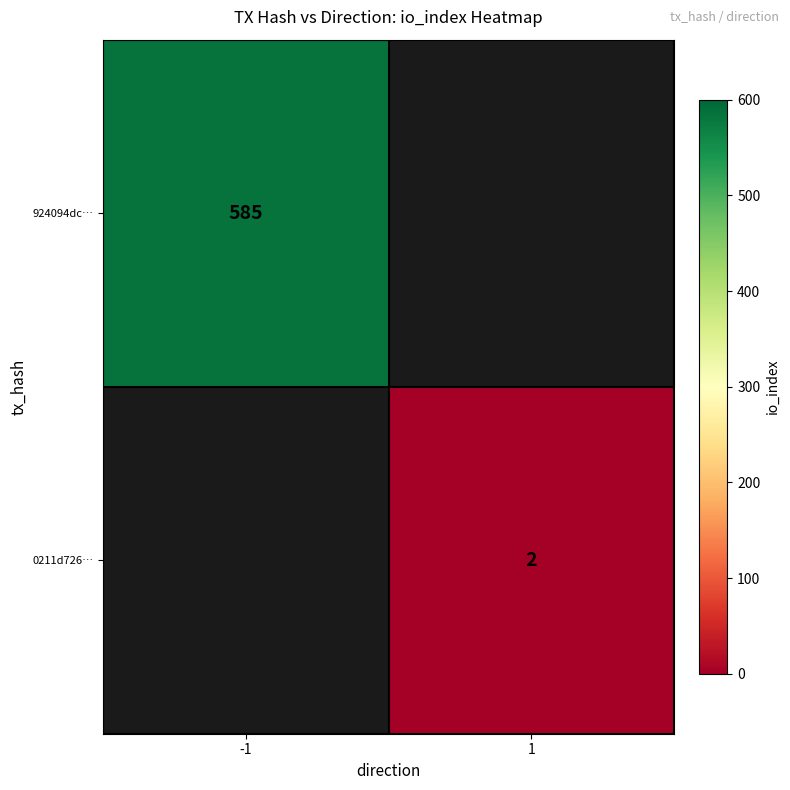

Is the value of 924094dc… at -1 greater than the value of 0211d726… at 1?

Yes